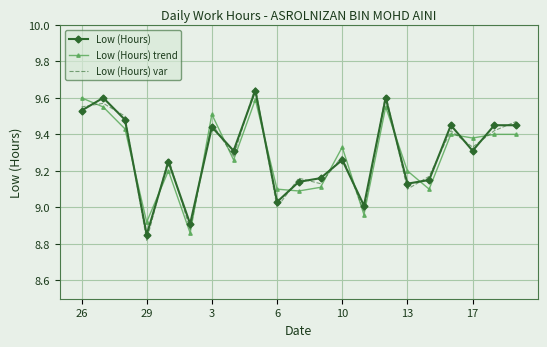

True or false: Low (Hours) trend has more than 0 points higher than both neighbors.

True